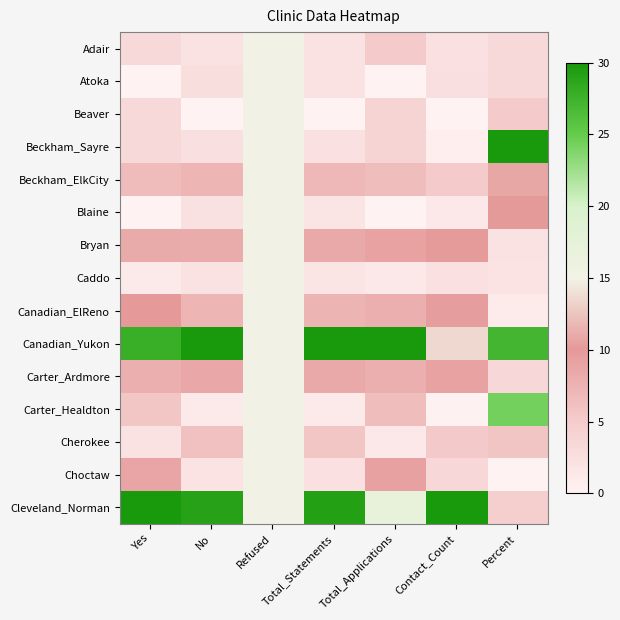

Reading right to left, list all the values displayed in this chart.

Adair: Percent=0.1	Contact_Count=0.1	Total_Applications=0.2	Total_Statements=0.1	Refused=0.5	No=0.1	Yes=0.1
Atoka: Percent=0.1	Contact_Count=0.1	Total_Applications=0.0	Total_Statements=0.1	Refused=0.5	No=0.1	Yes=0.0
Beaver: Percent=0.2	Contact_Count=0.0	Total_Applications=0.1	Total_Statements=0.0	Refused=0.5	No=0.0	Yes=0.1
Beckham_Sayre: Percent=1.0	Contact_Count=0.0	Total_Applications=0.1	Total_Statements=0.1	Refused=0.5	No=0.1	Yes=0.1
Beckham_ElkCity: Percent=0.4	Contact_Count=0.2	Total_Applications=0.2	Total_Statements=0.2	Refused=0.5	No=0.2	Yes=0.2
Blaine: Percent=0.3	Contact_Count=0.0	Total_Applications=0.0	Total_Statements=0.1	Refused=0.5	No=0.1	Yes=0.0
Bryan: Percent=0.1	Contact_Count=0.3	Total_Applications=0.3	Total_Statements=0.3	Refused=0.5	No=0.3	Yes=0.4
Caddo: Percent=0.1	Contact_Count=0.1	Total_Applications=0.0	Total_Statements=0.1	Refused=0.5	No=0.1	Yes=0.0
Canadian_ElReno: Percent=0.0	Contact_Count=0.3	Total_Applications=0.3	Total_Statements=0.2	Refused=0.5	No=0.2	Yes=0.3
Canadian_Yukon: Percent=0.9	Contact_Count=0.5	Total_Applications=1.0	Total_Statements=1.0	Refused=0.5	No=1.0	Yes=0.9
Carter_Ardmore: Percent=0.1	Contact_Count=0.3	Total_Applications=0.3	Total_Statements=0.3	Refused=0.5	No=0.3	Yes=0.3
Carter_Healdton: Percent=0.8	Contact_Count=0.0	Total_Applications=0.2	Total_Statements=0.0	Refused=0.5	No=0.0	Yes=0.2
Cherokee: Percent=0.2	Contact_Count=0.2	Total_Applications=0.0	Total_Statements=0.2	Refused=0.5	No=0.2	Yes=0.1
Choctaw: Percent=0.0	Contact_Count=0.1	Total_Applications=0.3	Total_Statements=0.1	Refused=0.5	No=0.1	Yes=0.3
Cleveland_Norman: Percent=0.2	Contact_Count=1.0	Total_Applications=0.6	Total_Statements=1.0	Refused=0.5	No=1.0	Yes=1.0